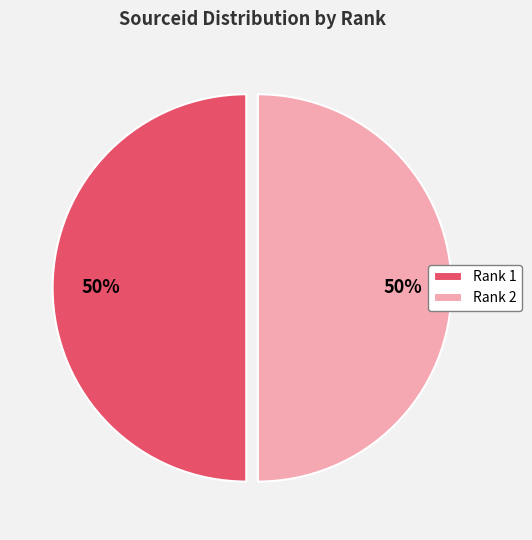

To the nearest percent, what portion does Rank 2 represent?

50%